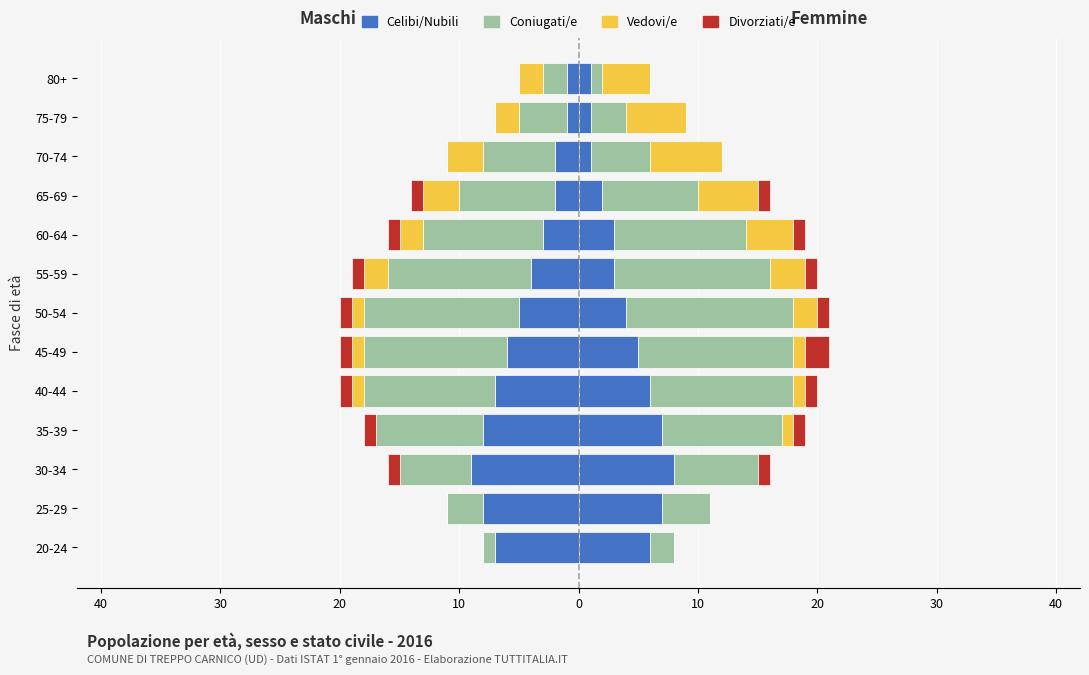

The value of Vedovi at 75-79 is 7. True or false?

False